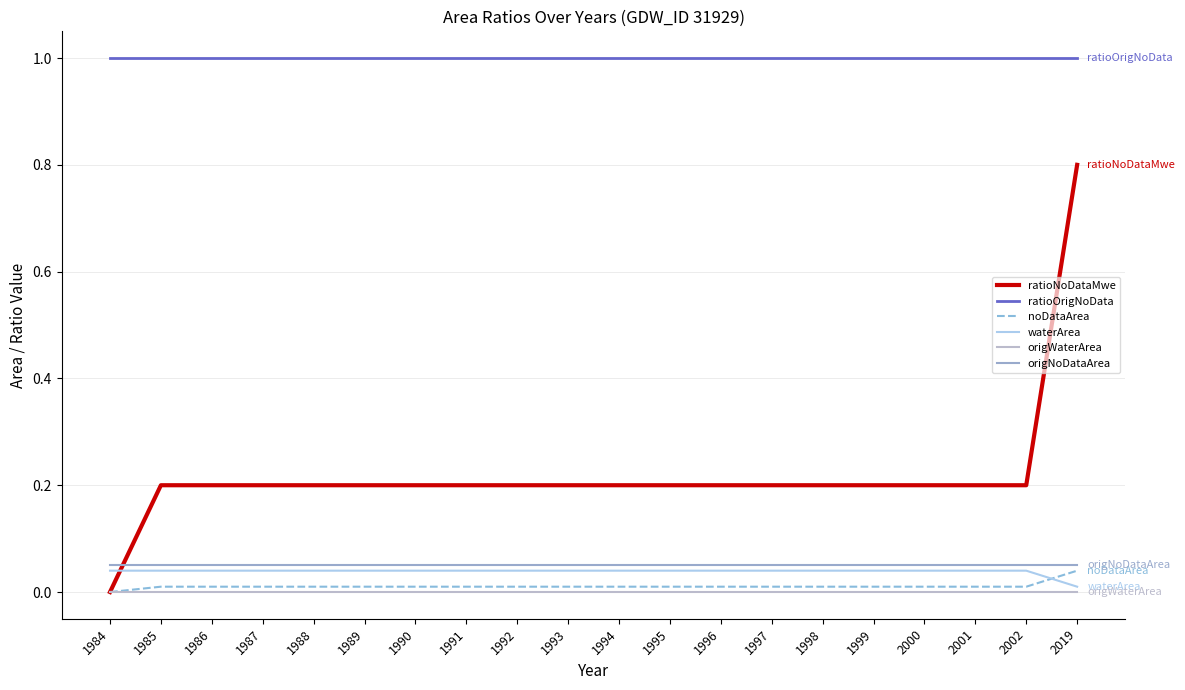

At which category does the chart reach its peak across all series?

1984